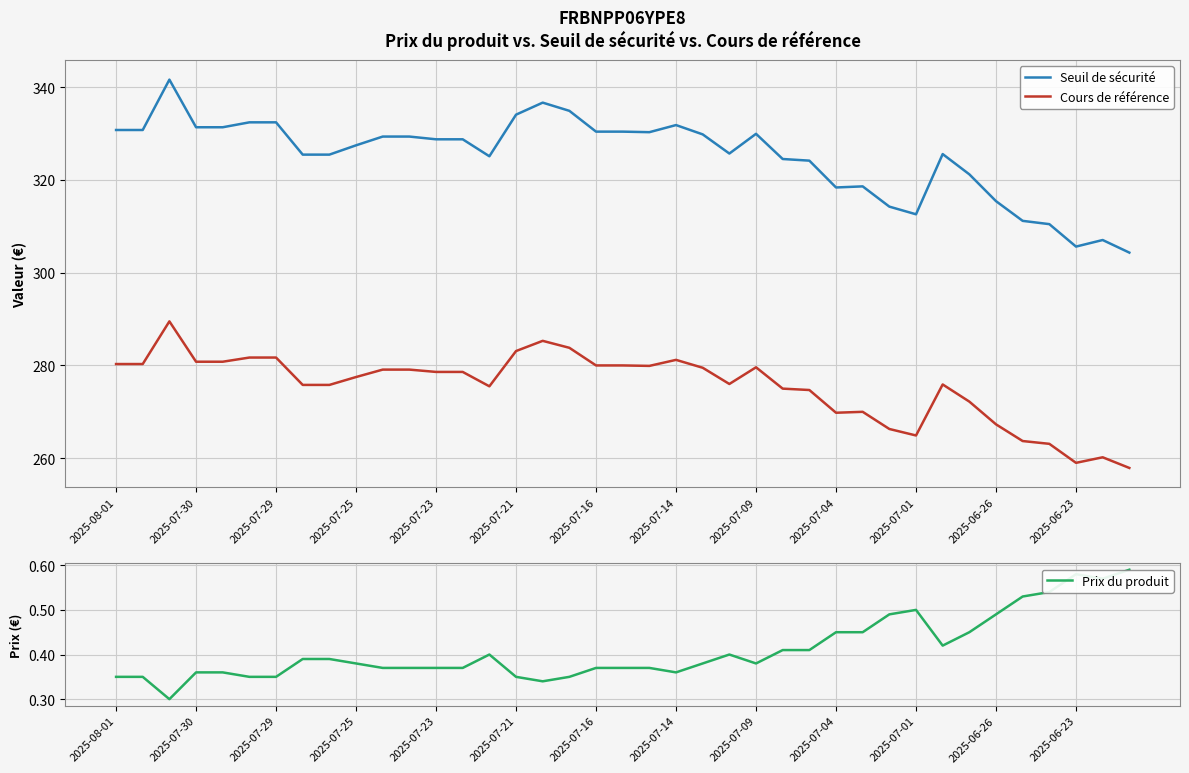

List the series in order of their overall mean, highest first.

Seuil de sécurité, Cours de référence, Prix du produit